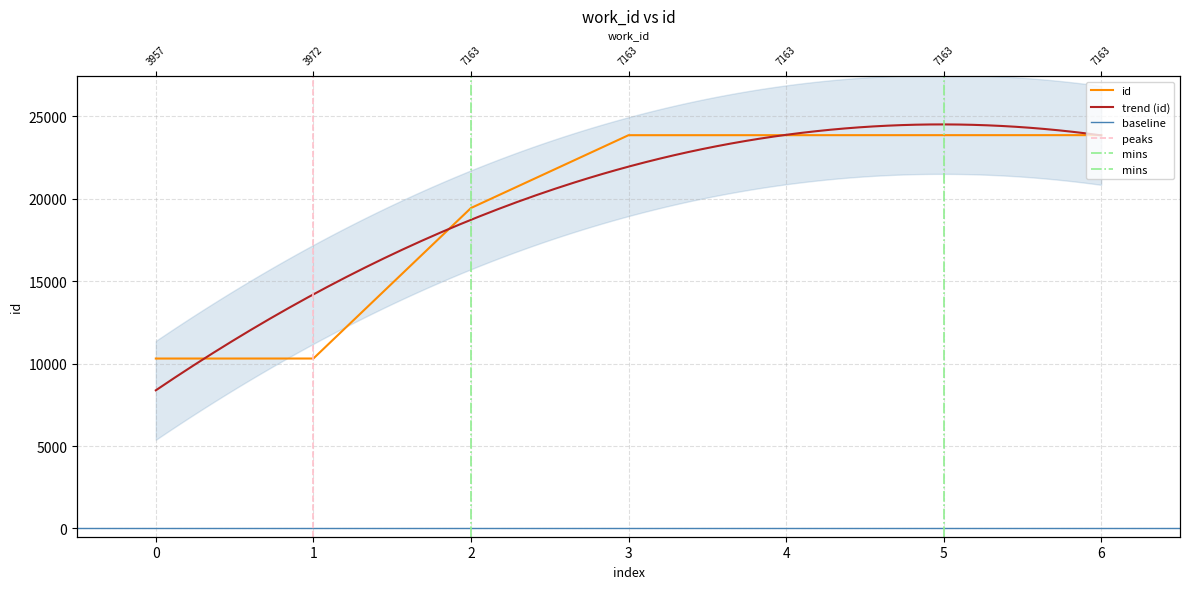

True or false: the data shows 10310 at 0.

True